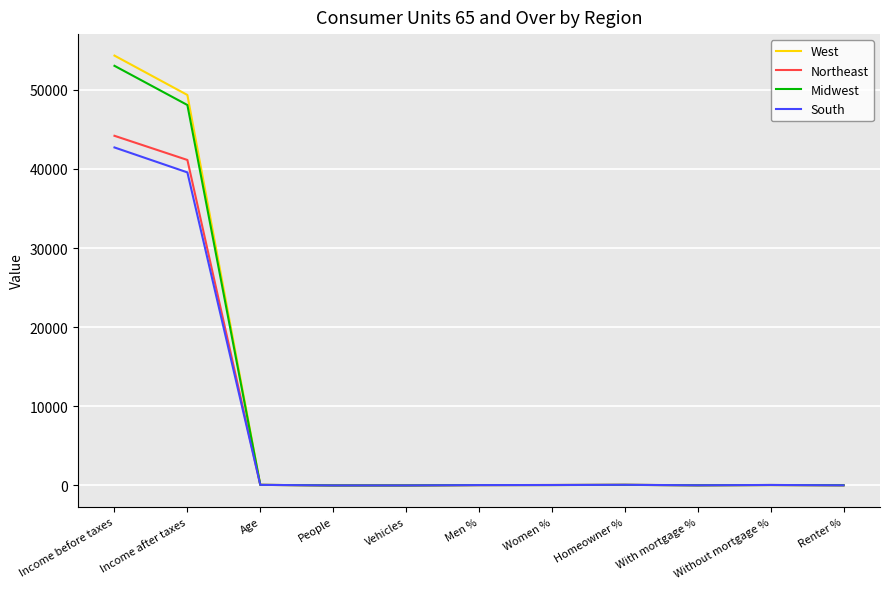

Is the value of Midwest at Income after taxes greater than the value of South at Women %?

Yes